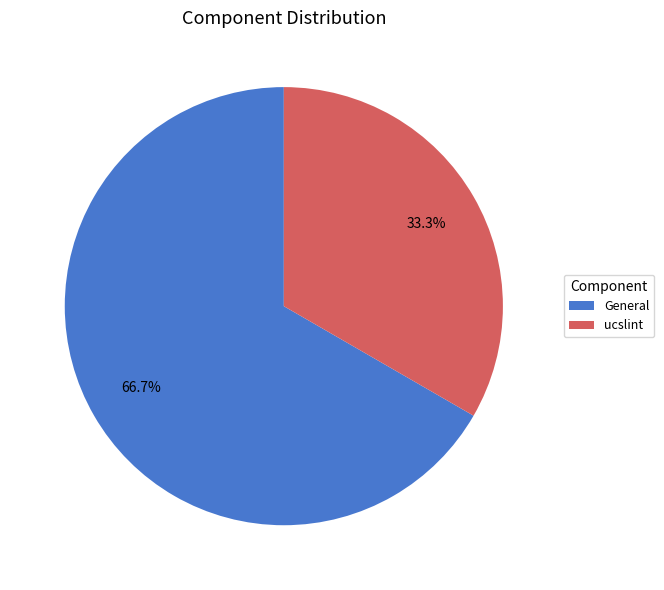

How much of the chart is everything except General?

33.3%